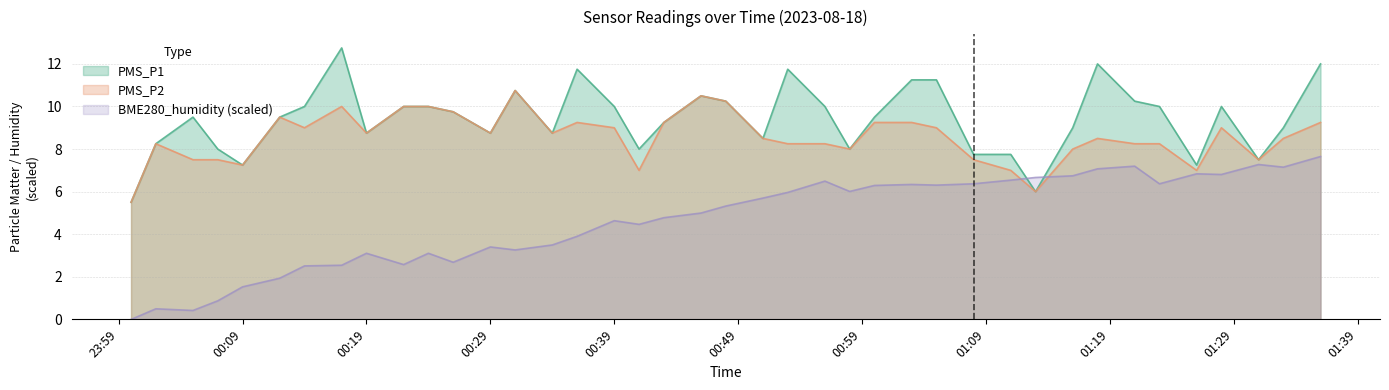

Rank the series by their average value, from lowest to highest.

BME280_humidity (scaled), PMS_P2, PMS_P1